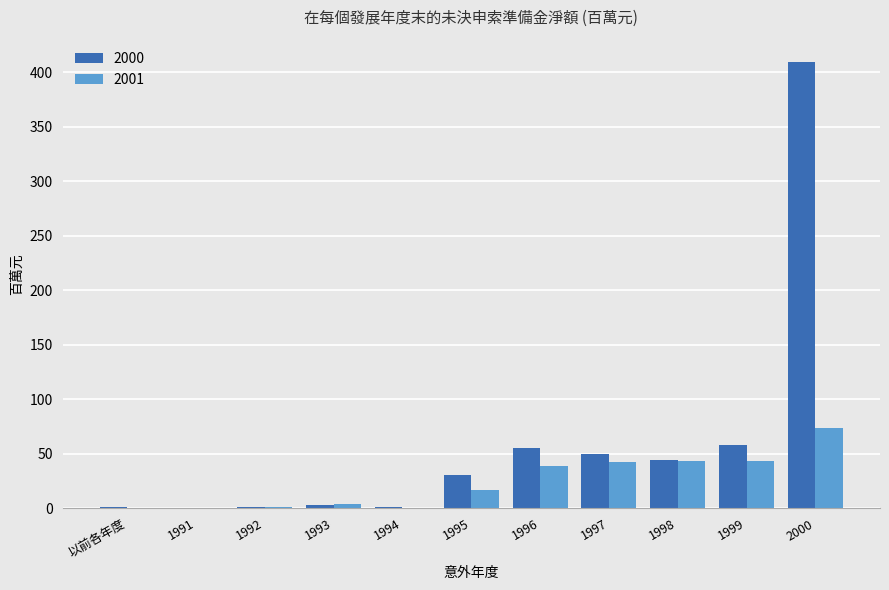

Which series changed the most between 1991 and 1999?

2000